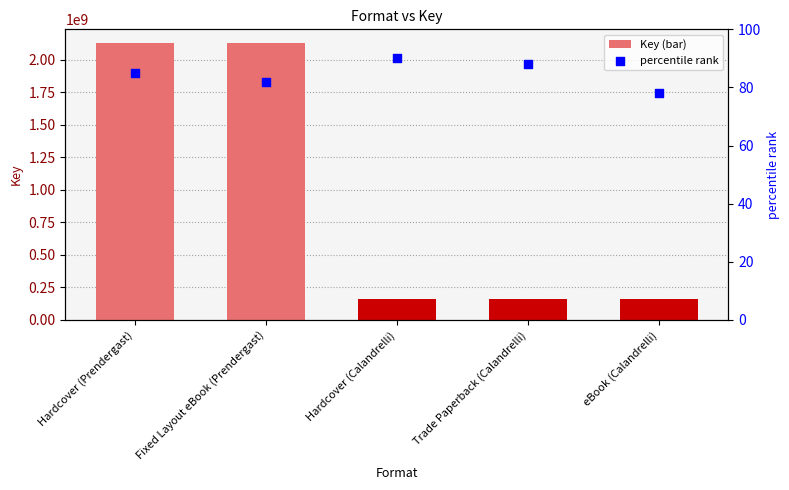

Which series has the widest spread of Y values?

Key (bar)